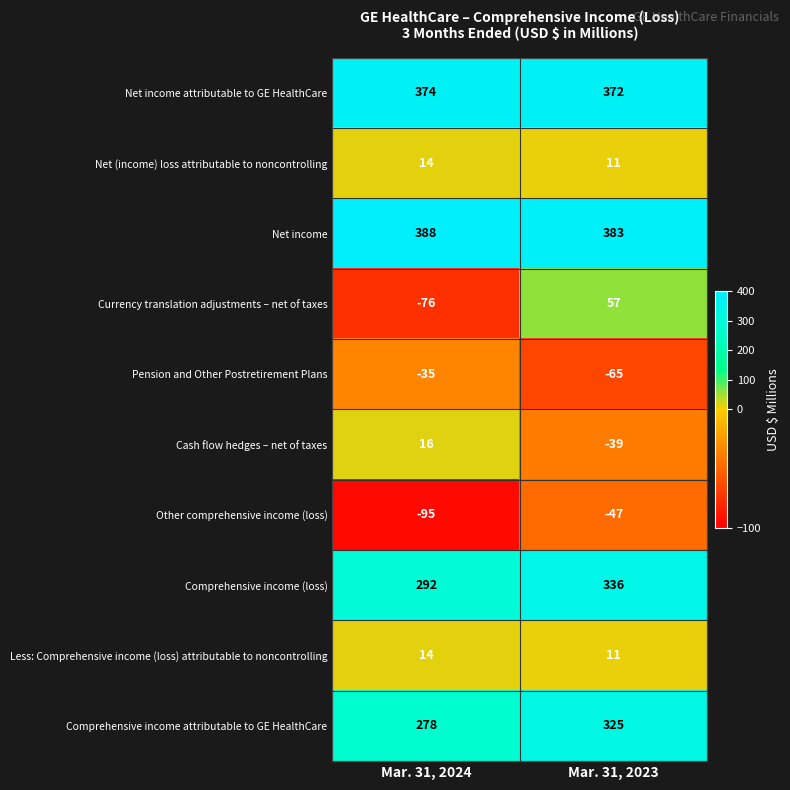

List the labels in order of Net (income) loss attributable to noncontrolling value, largest first.

Mar. 31, 2024, Mar. 31, 2023